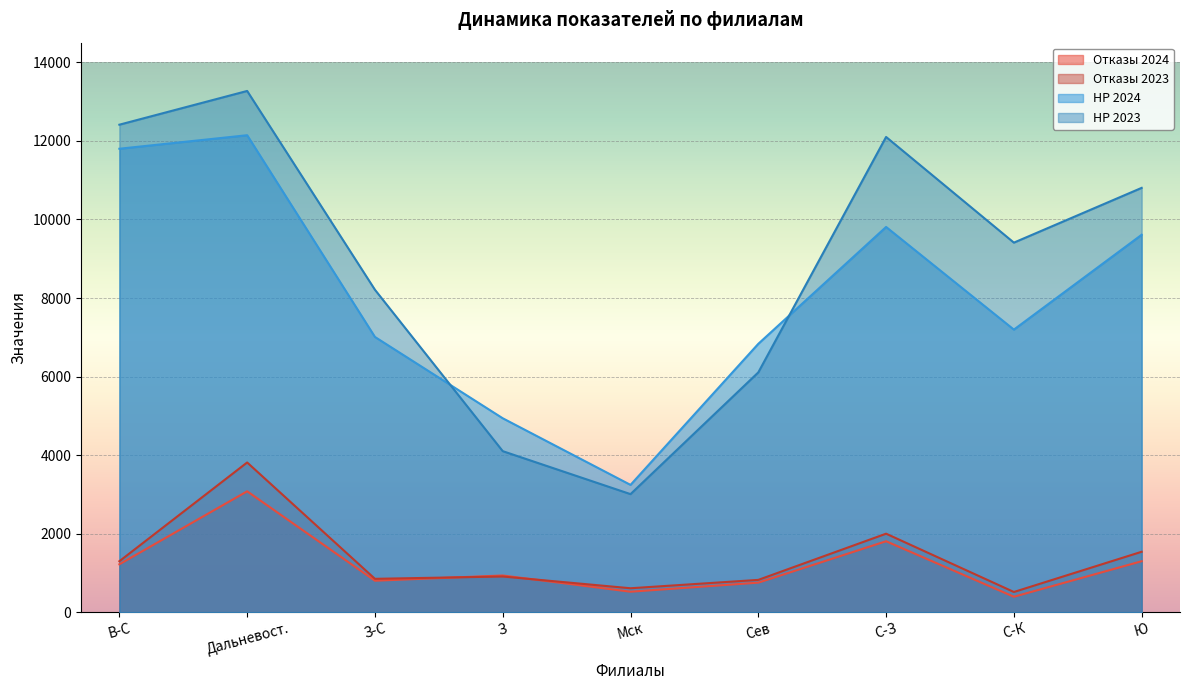

List the labels in order of НР 2024 value, largest first.

Дальневост., В-С, С-З, Ю, С-К, З-С, Сев, З, Мск